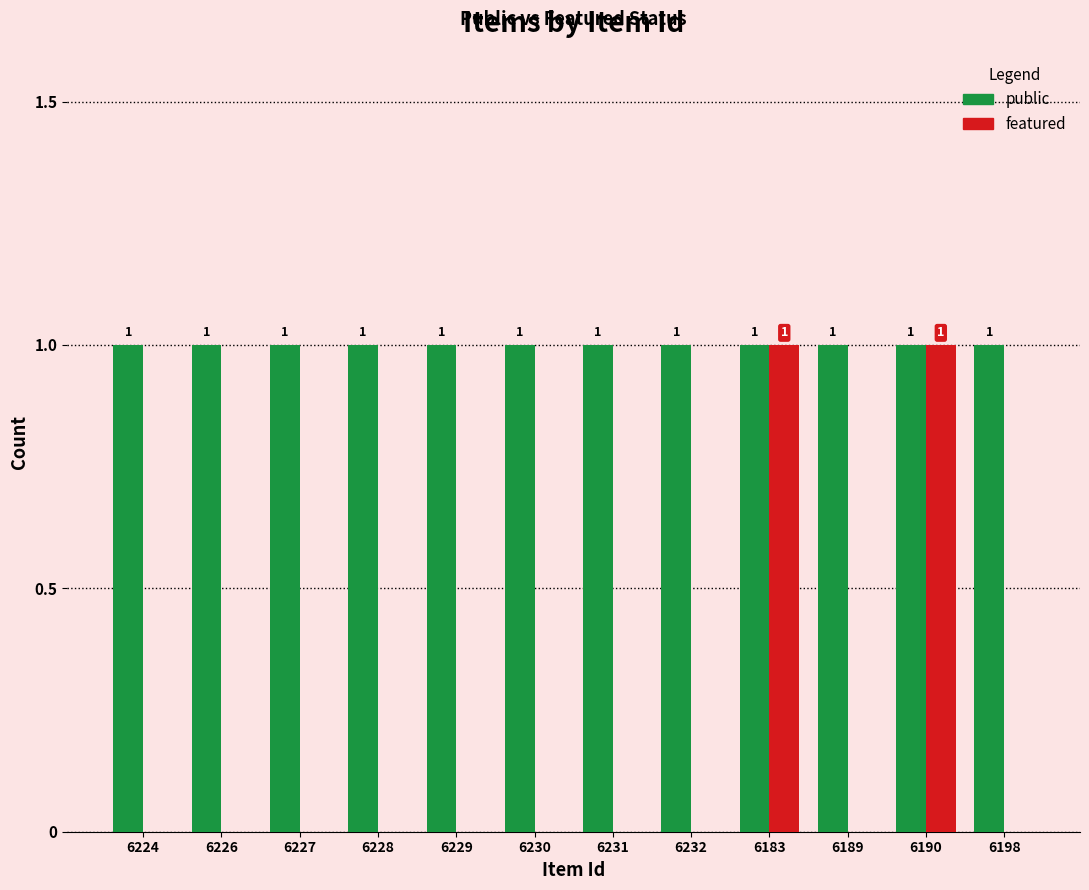

How many data points in featured are above 0?

2